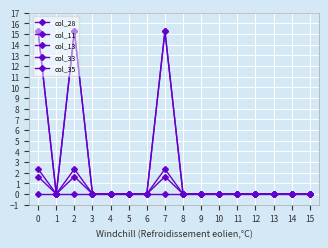

Is it true that col_35 equals 1.0 at 5?

False